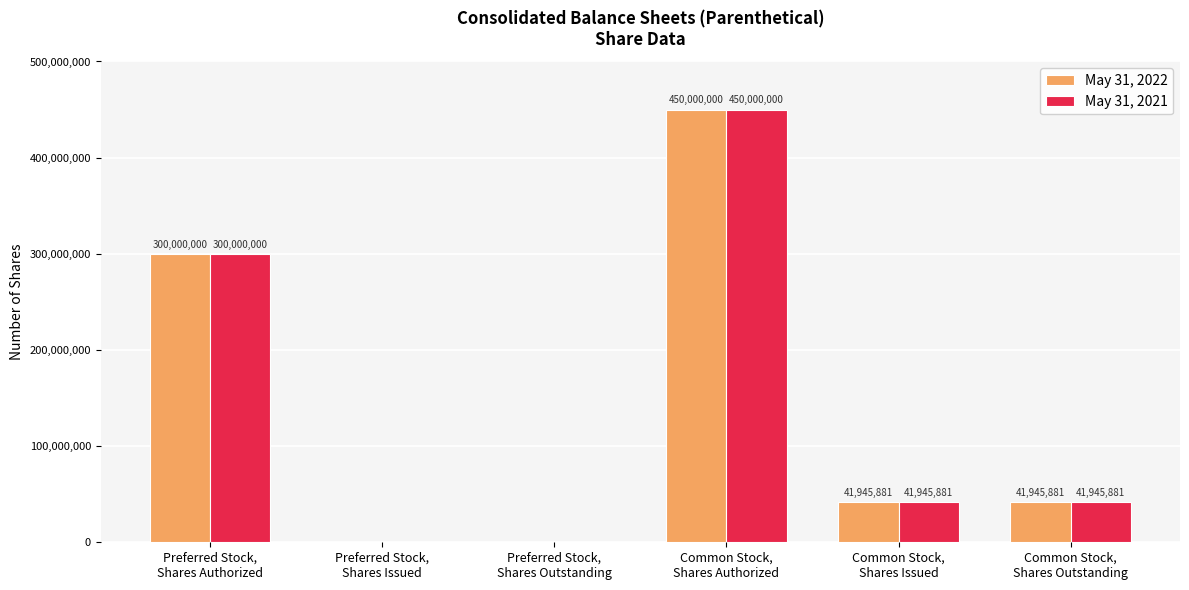

What is the greatest value displayed?

450000000